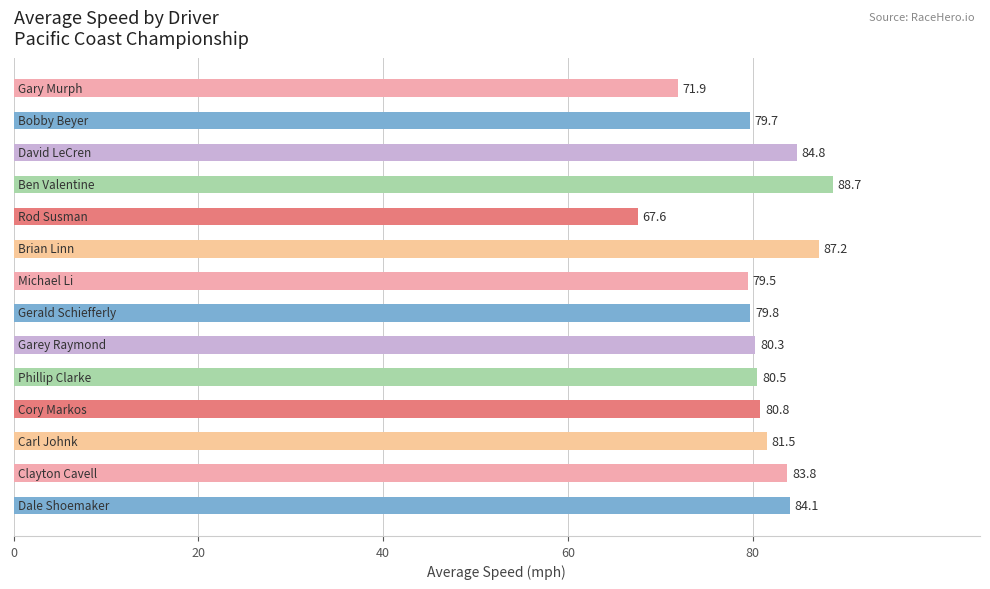

What is the greatest value displayed?

88.7